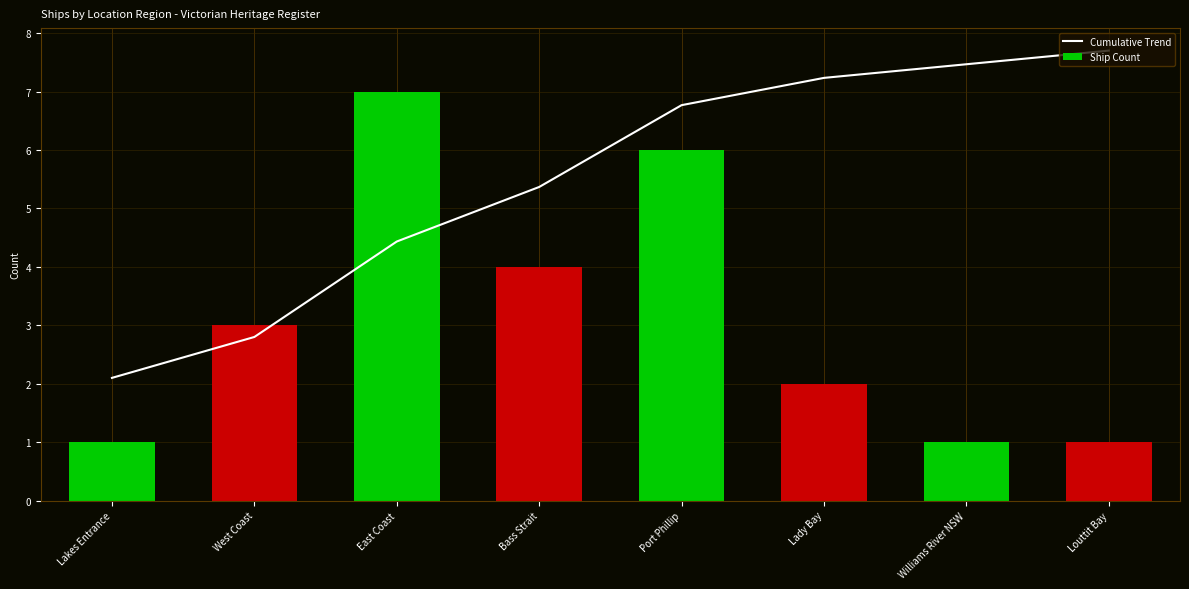

Reading left to right, what are all the values shown in this chart?

Cumulative Trend: 2.1	2.8	4.4	5.4	6.8	7.2	7.5	7.7
Ship Count: 1.0	3.0	7.0	4.0	6.0	2.0	1.0	1.0